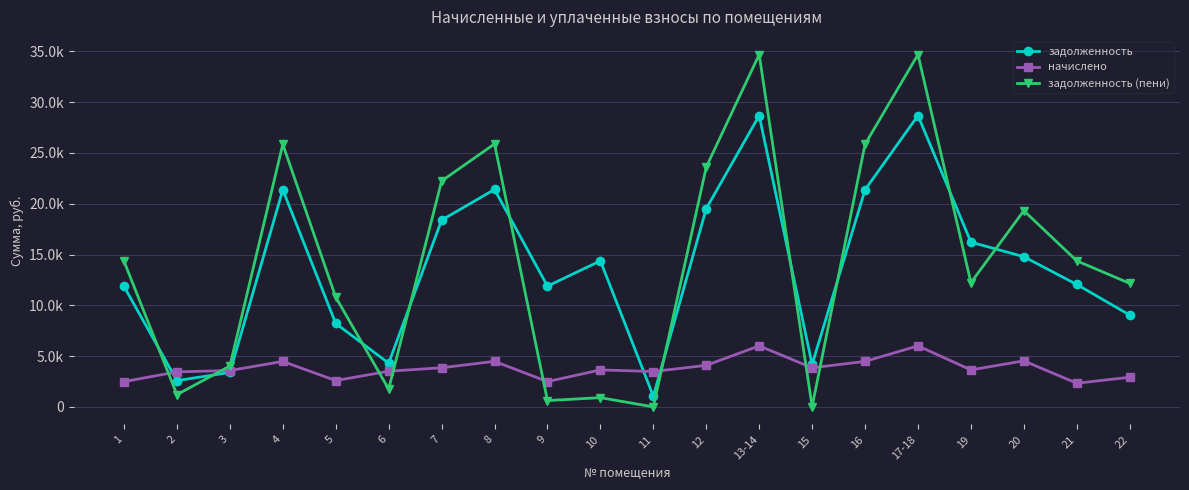

What is the difference between the second highest and minimum values in the начислено series?

3680.2